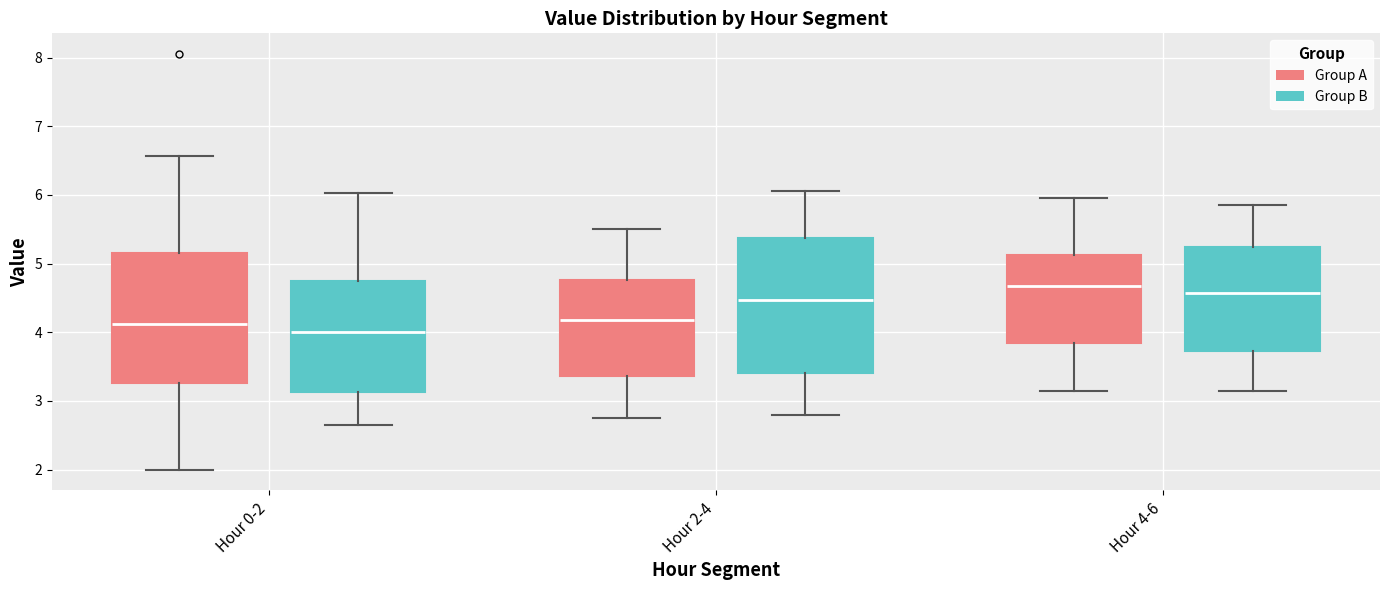

Which box's median line is the lowest?

Hour 0-2 (Group B)